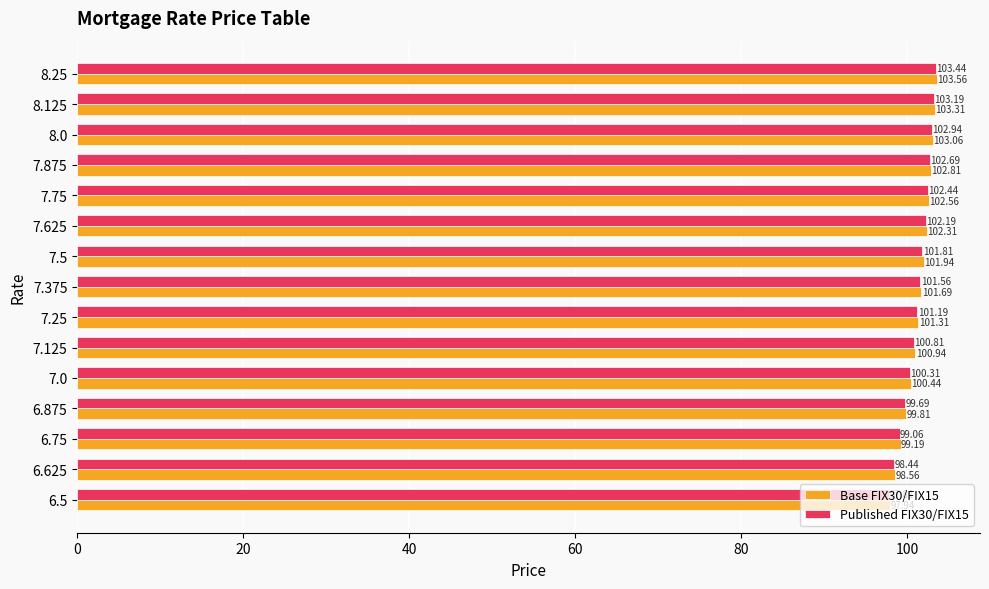

What is the average value of the Base FIX30/FIX15 series?

101.3